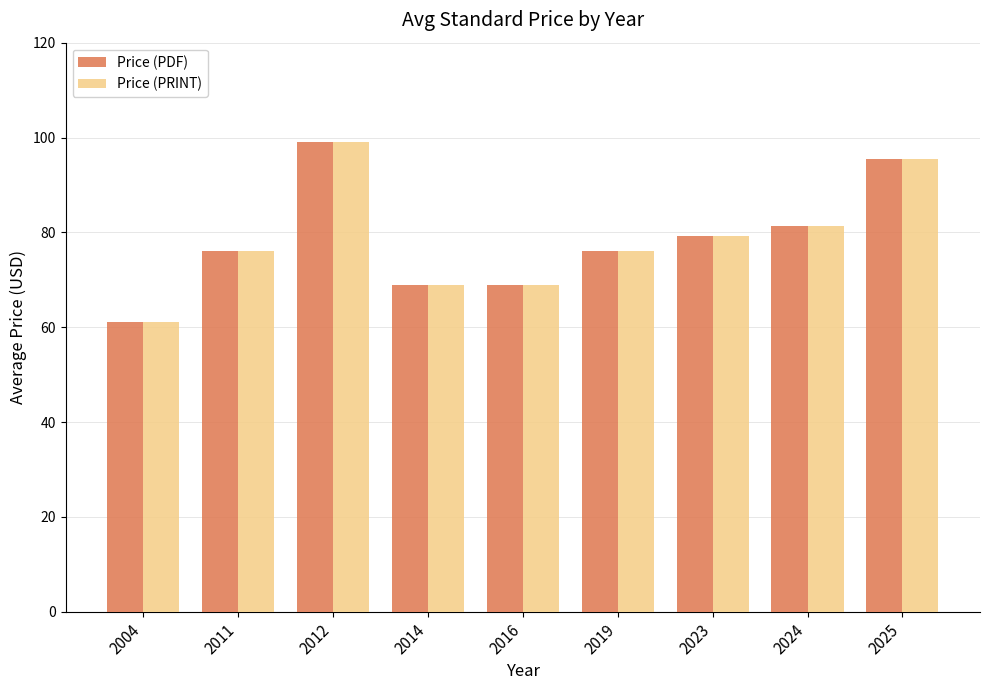

How many categories are shown in the chart?

9